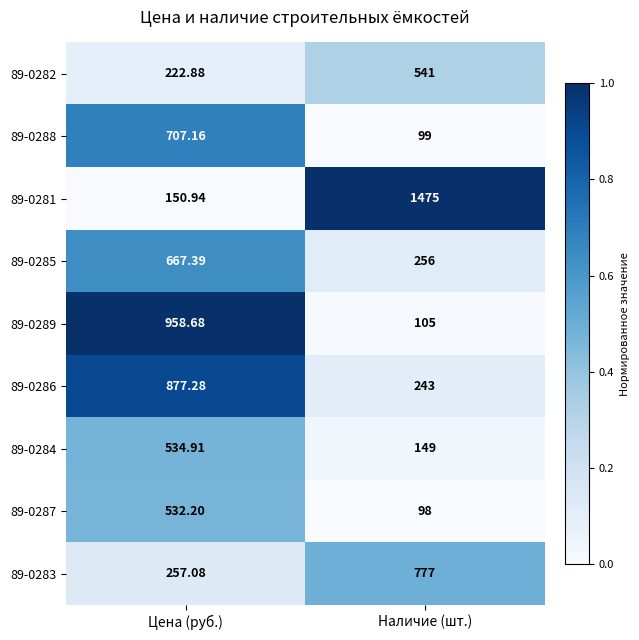

At which label does 89-0285 first exceed 667?

Цена (руб.)